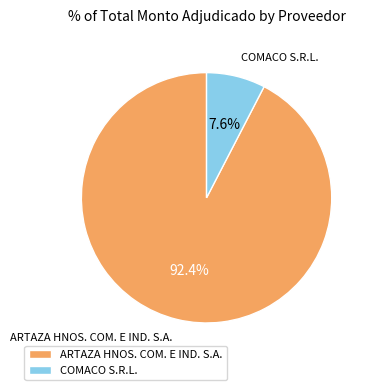

Which category has the biggest portion of the pie?

ARTAZA HNOS. COM. E IND. S.A.